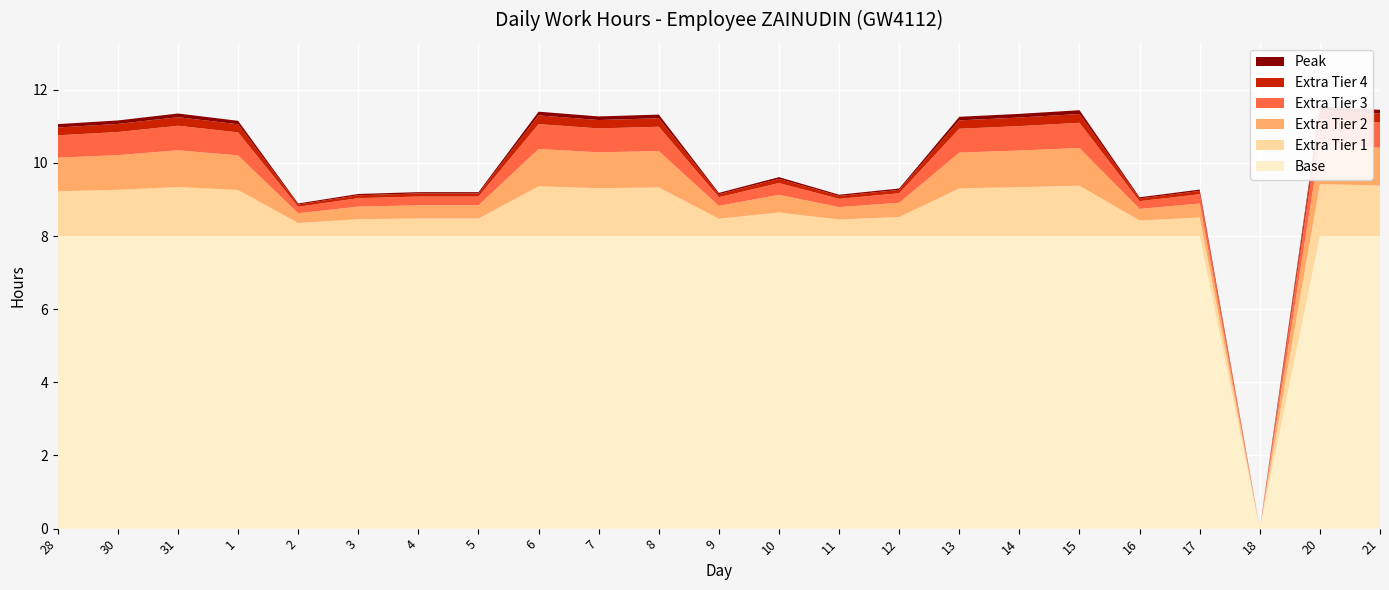

Reading left to right, extract all data points from this chart.

Low (hours): 11.1	11.2	11.3	11.2	8.9	9.2	9.2	9.2	11.4	11.3	11.3	9.2	9.6	9.1	9.3	11.3	11.3	11.4	9.1	9.3	0.0	11.6	11.4
Base (hours): 8.0	8.0	8.0	8.0	8.0	8.0	8.0	8.0	8.0	8.0	8.0	8.0	8.0	8.0	8.0	8.0	8.0	8.0	8.0	8.0	0.0	8.0	8.0
Extra (hours): 3.1	3.2	3.4	3.1	0.9	1.1	1.2	1.2	3.4	3.3	3.3	1.2	1.6	1.1	1.3	3.3	3.3	3.4	1.1	1.3	0.0	3.5	3.5